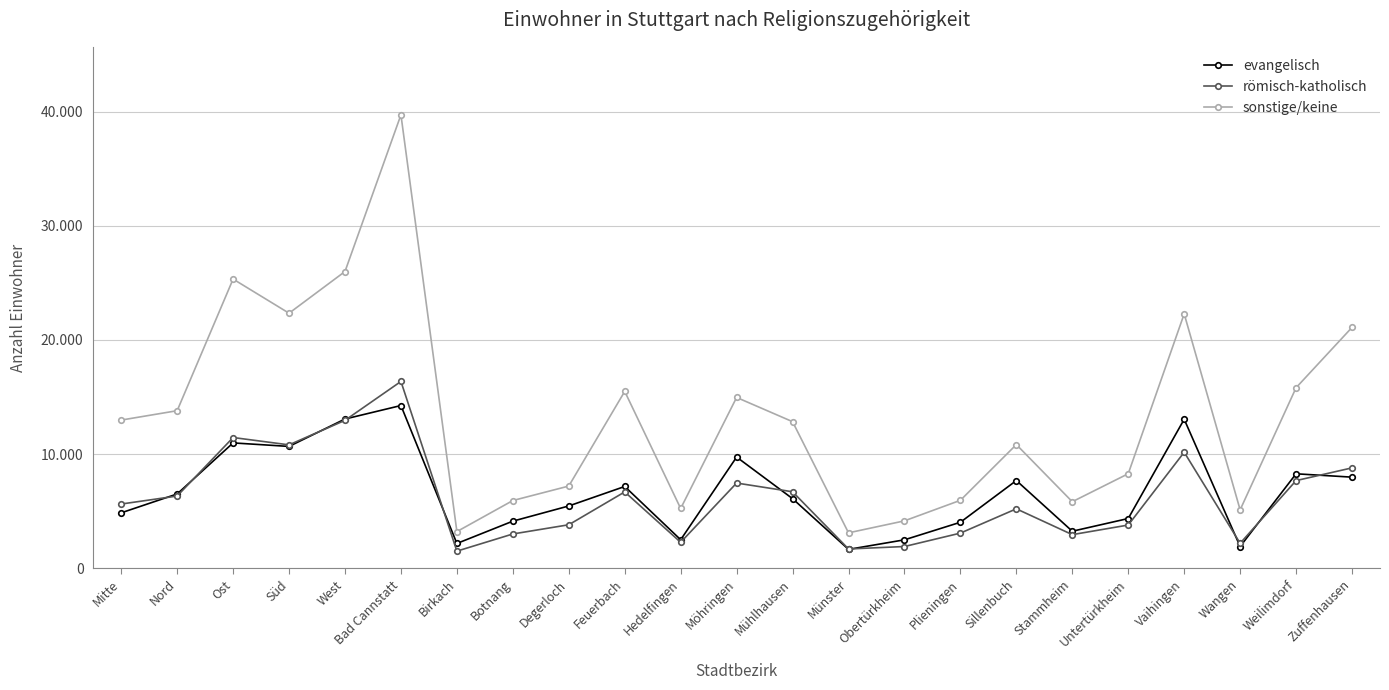

Does the chart have visible grid lines?

Yes